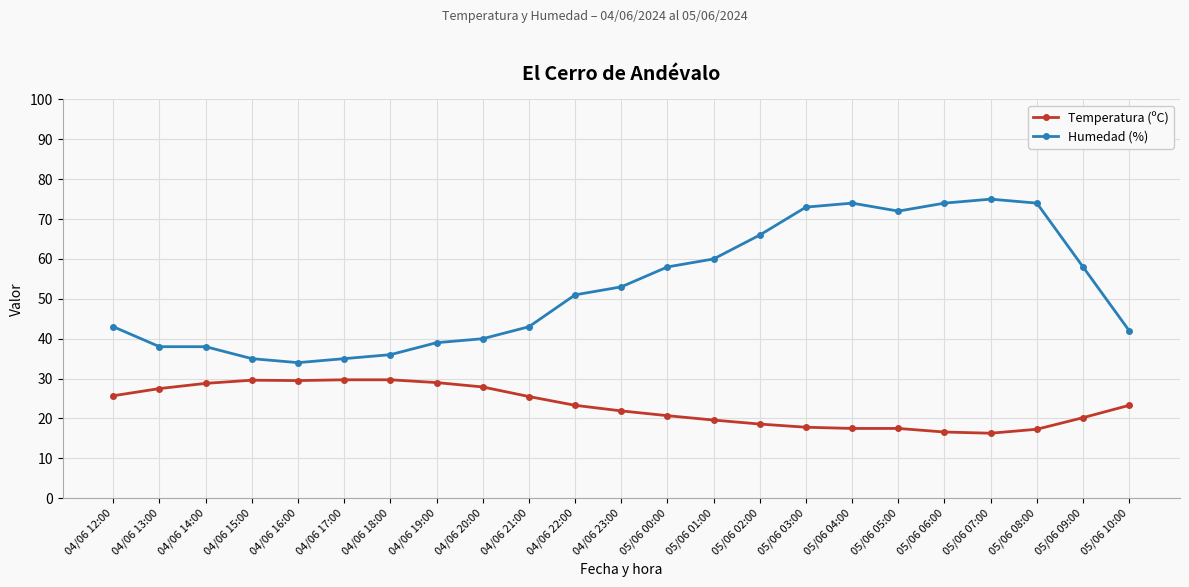

What is the average value of the Temperatura (ºC) series?

23.2